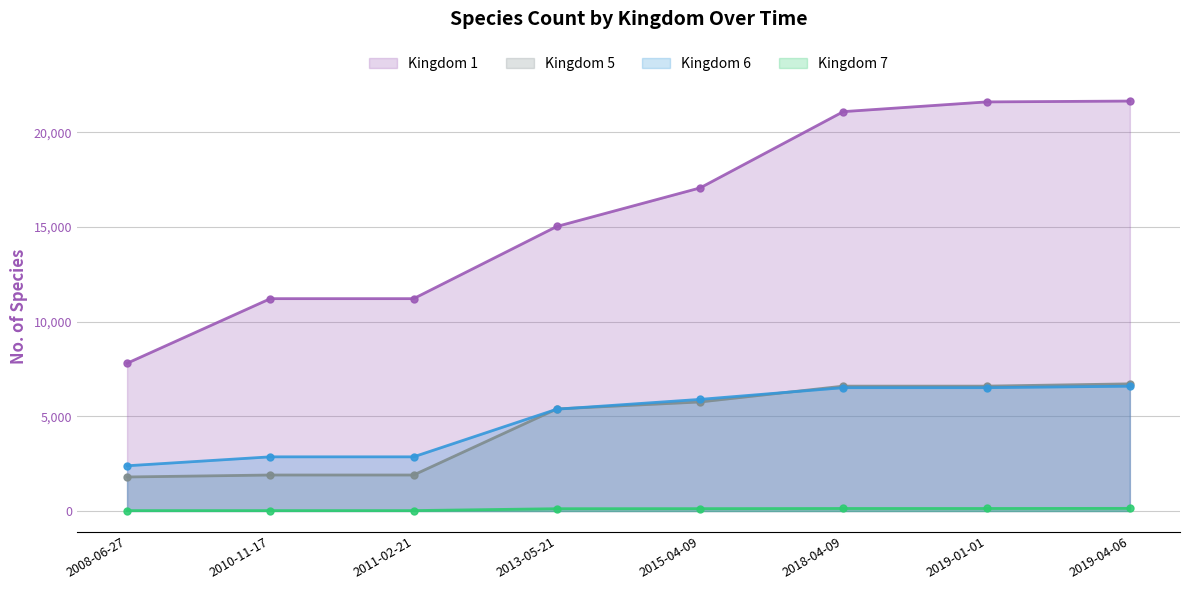

Where does the Kingdom 5 series first go above 5759?

2018-04-09